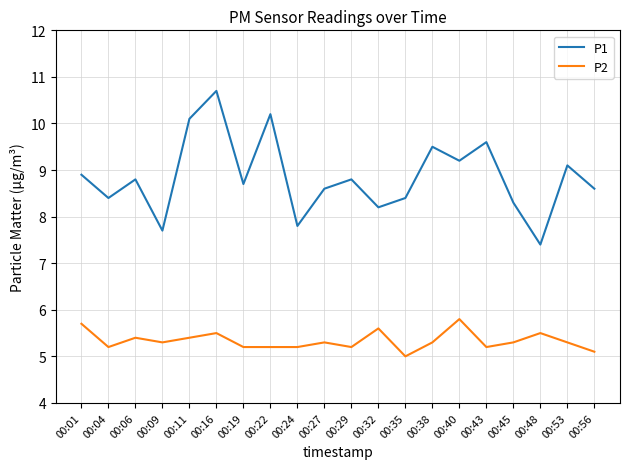

Read the P2 value at 00:53.

5.3